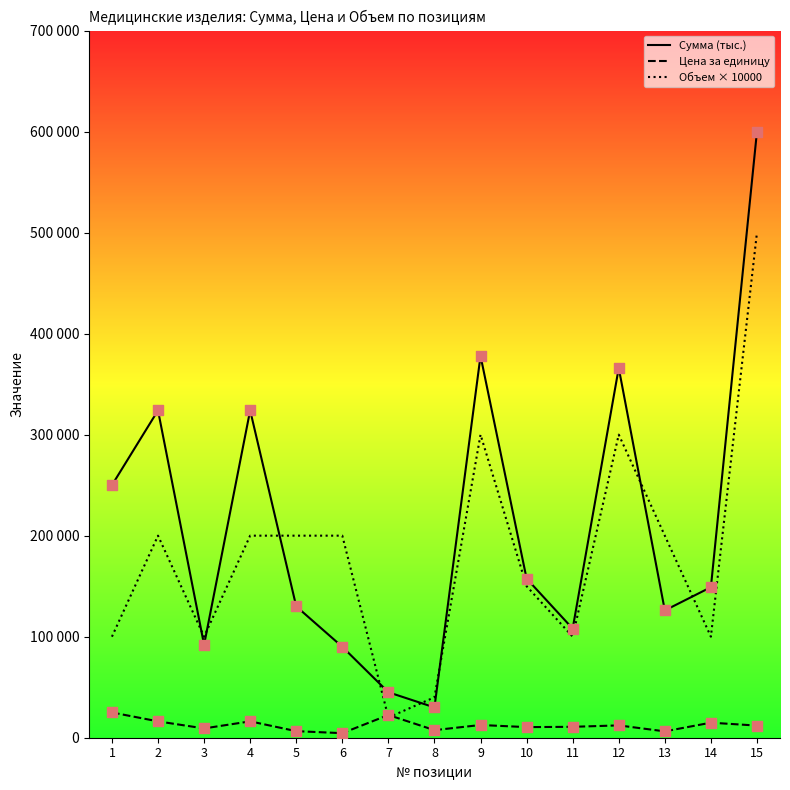

At how many categories does at least one series exceed 454937?

1